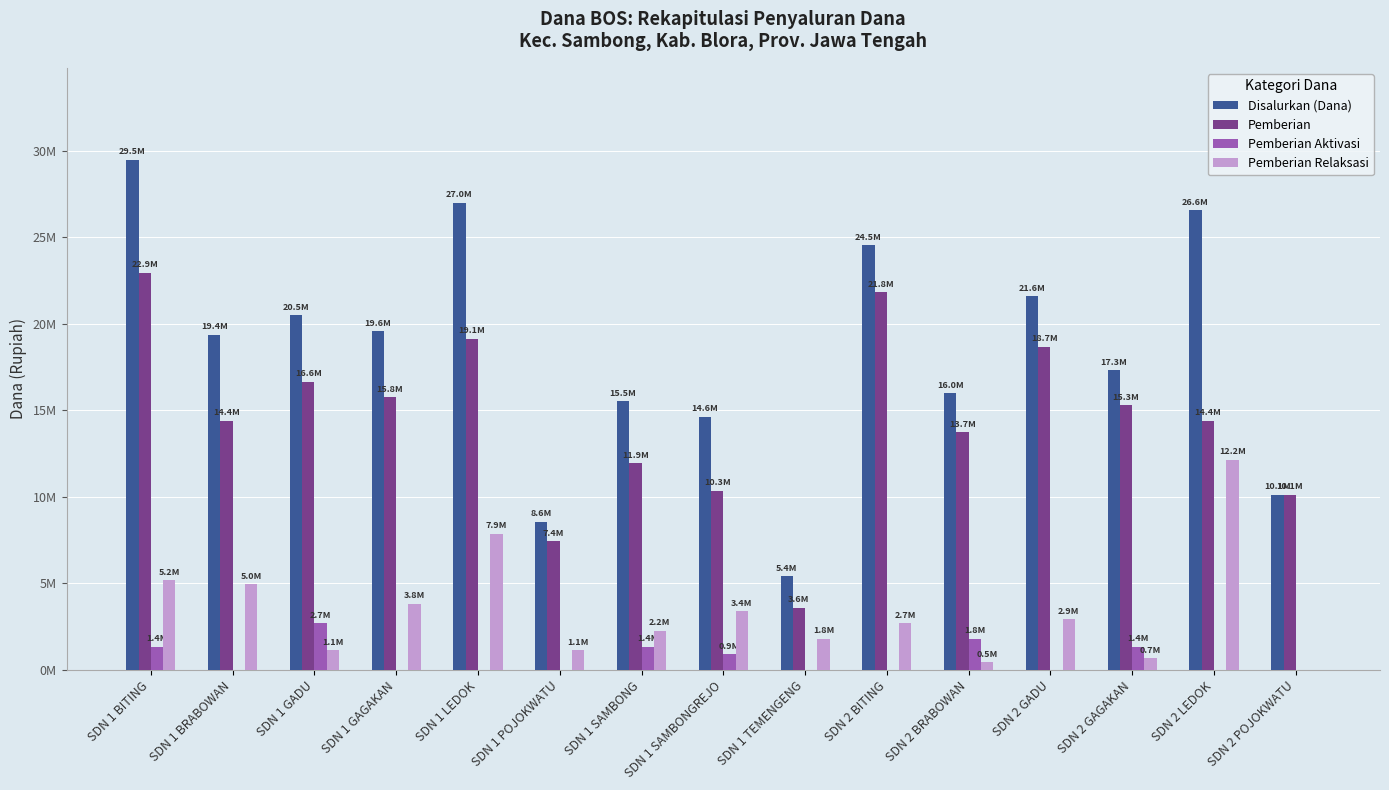

Does the chart contain stacked bars?

No